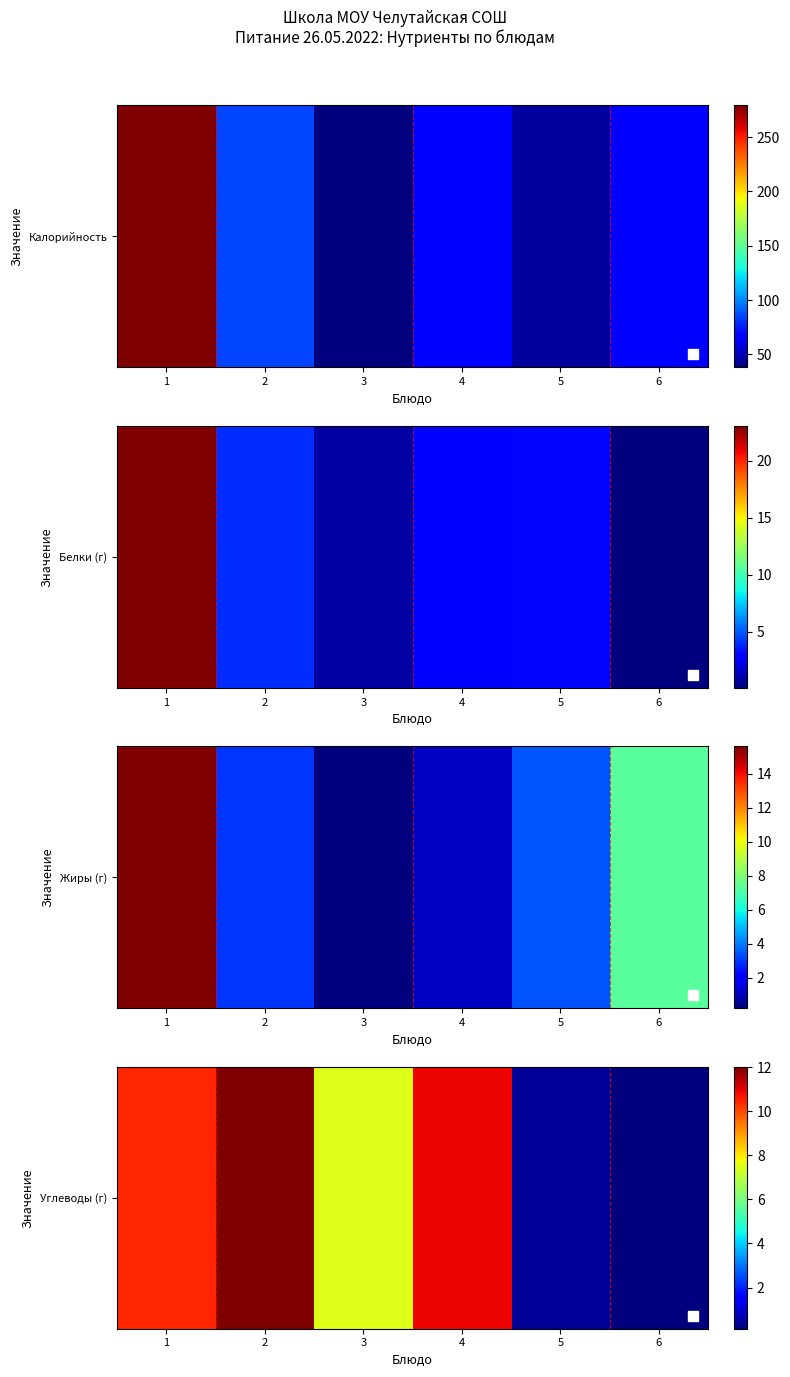

What is the average value?

6.9